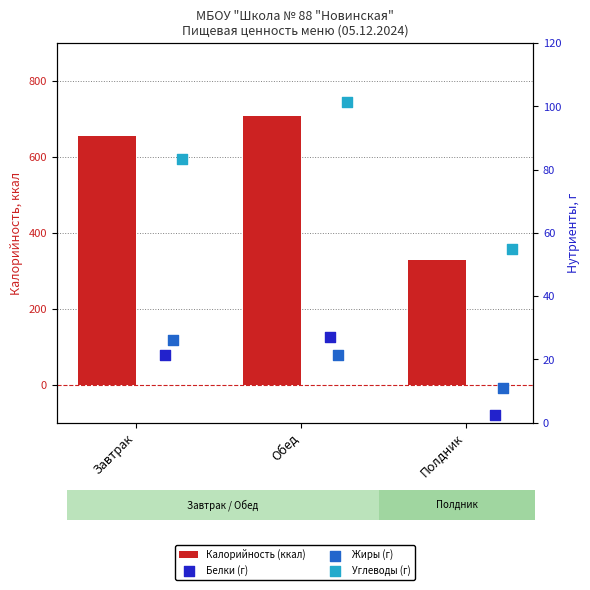

What is the total value across all series at Обед?

857.0